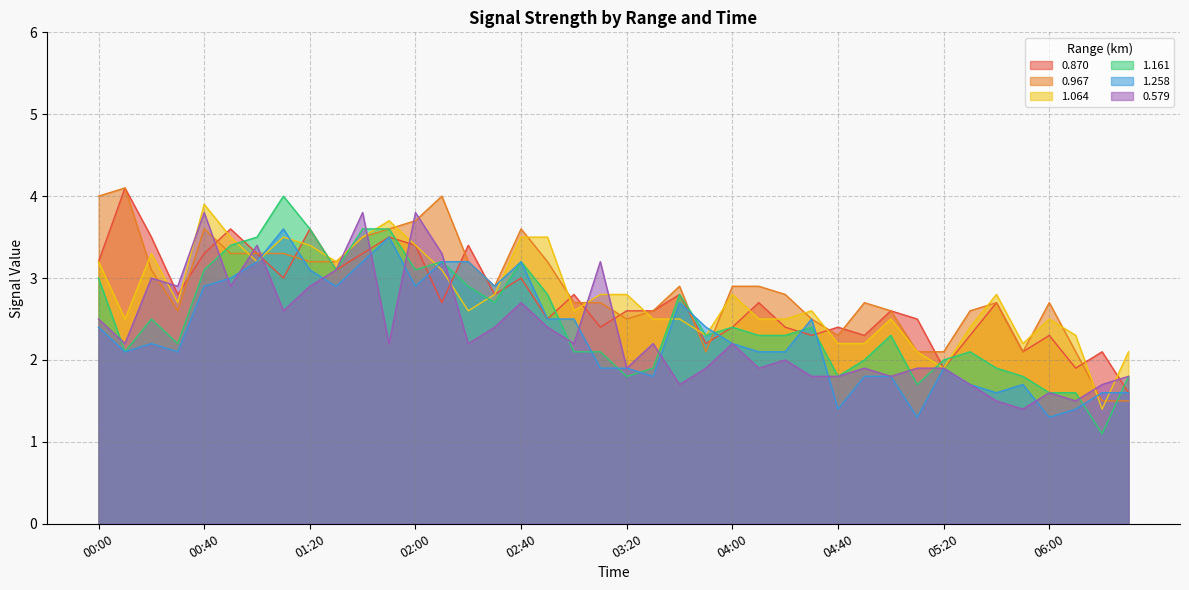

What is the label of the 18th point from the right?

03:40